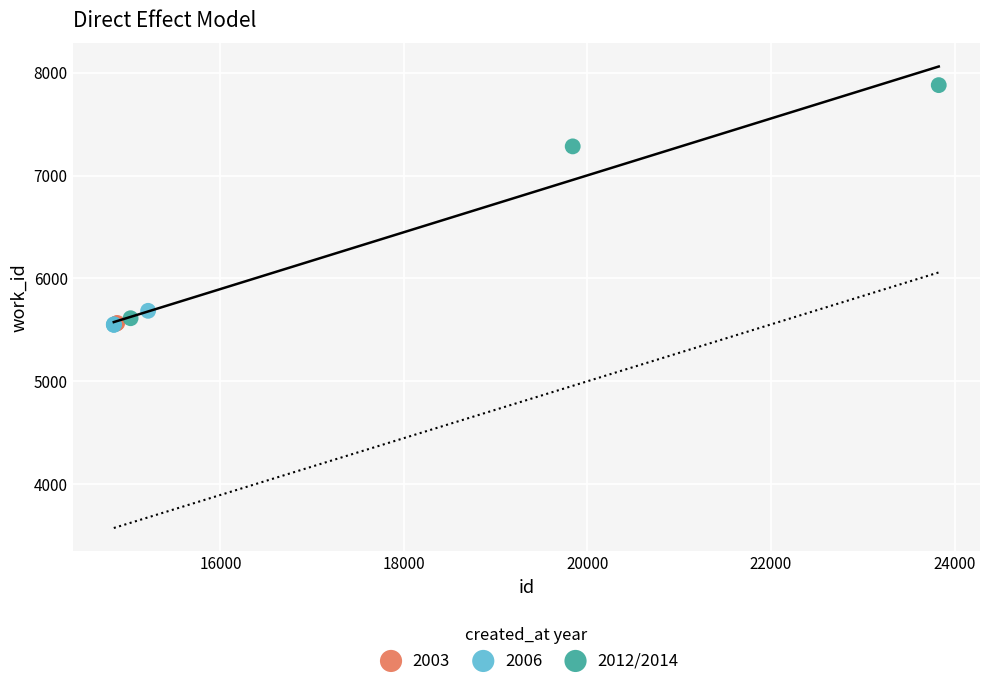

Which series has the widest spread of Y values?

2012/2014